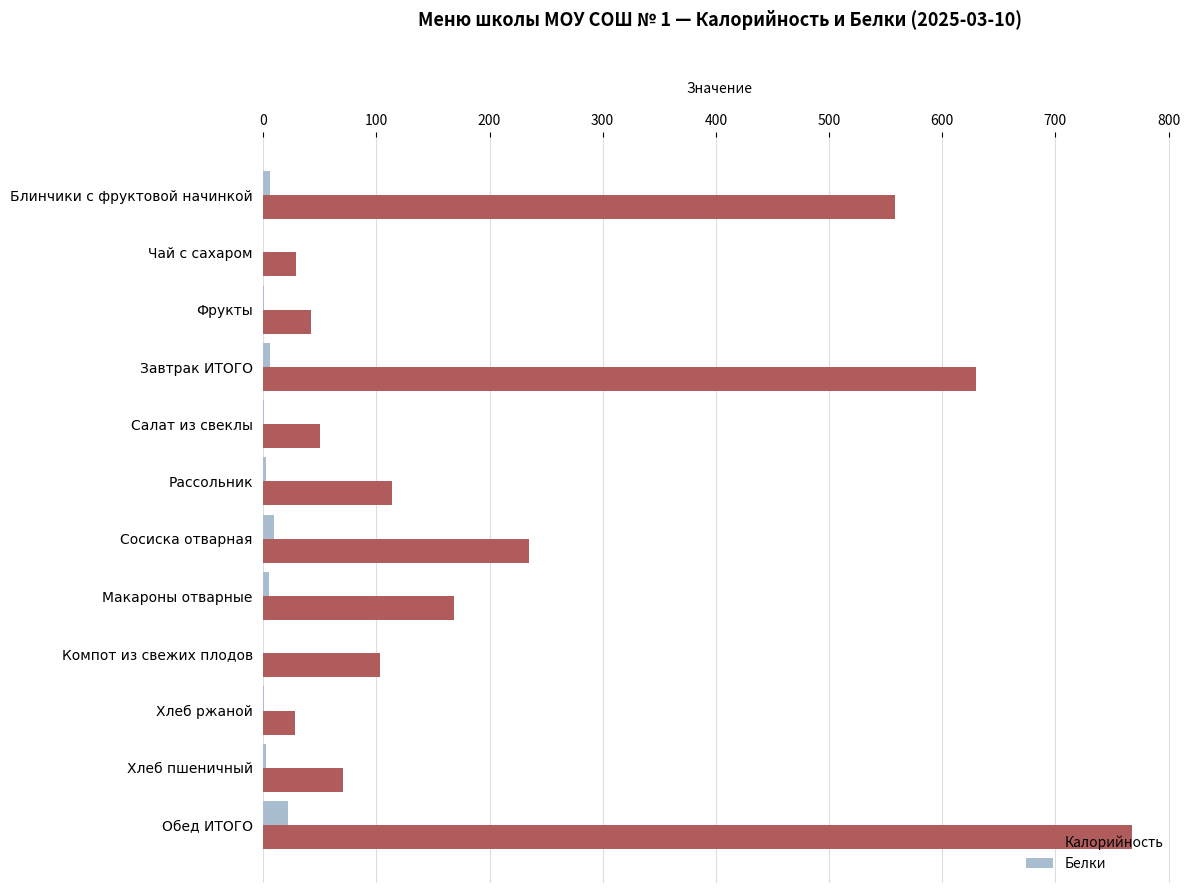

What is the average value of the Калорийность series?

233.0